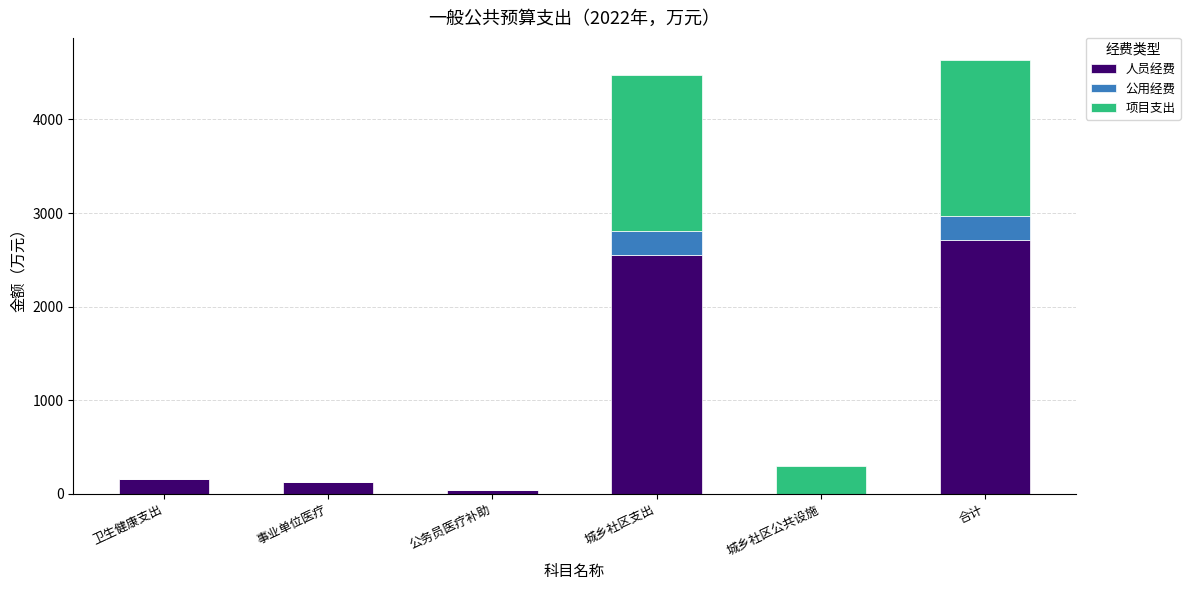

How many data points in 人员经费 are above 161?

3